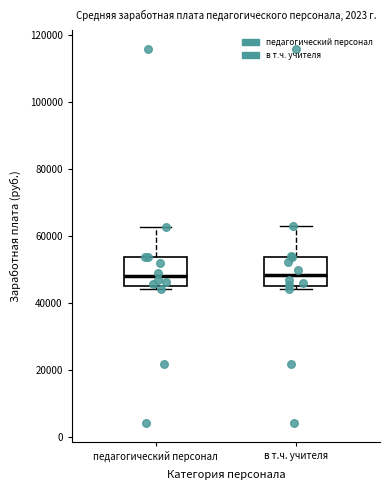

Where does the median line of the box for педагогический персонал sit on the y-axis? The values are not printed on the chart, so give them approximately, as read against the axis.

48000